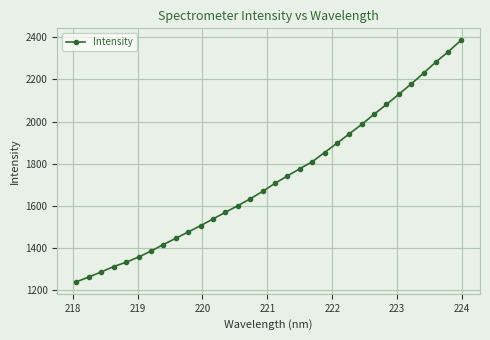

What is the value of the 4th point from the left?

1312.1